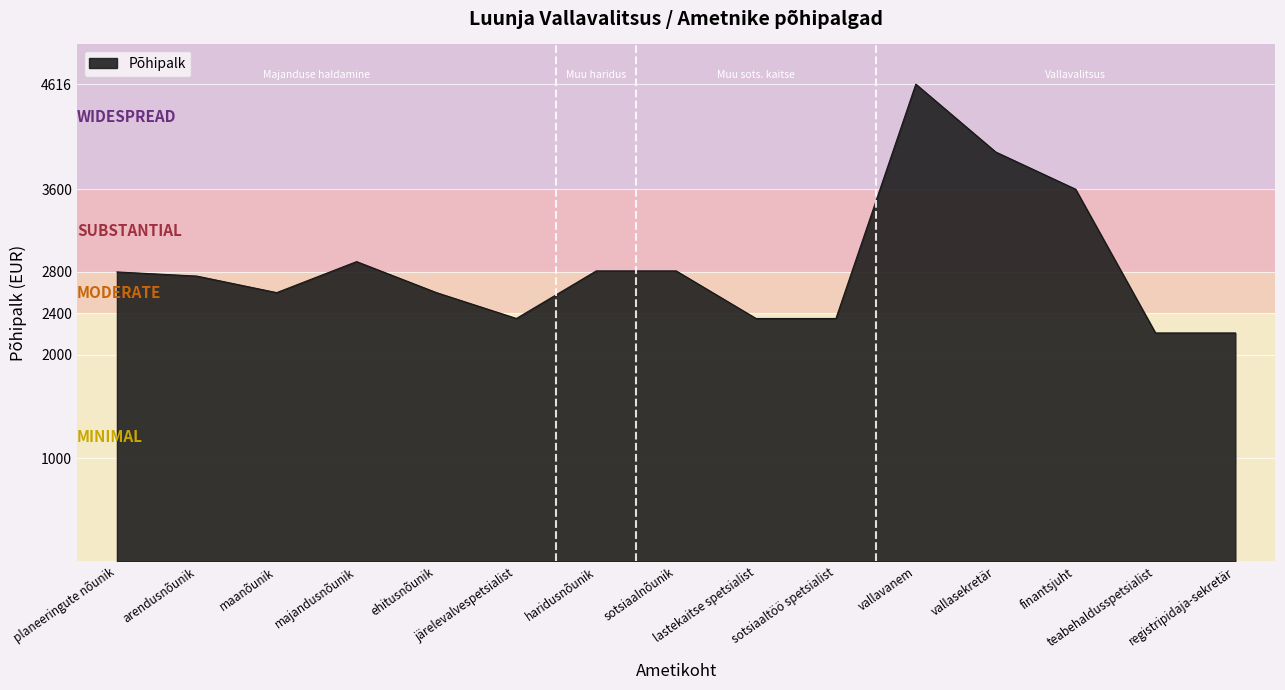

What is the greatest value displayed?

4616